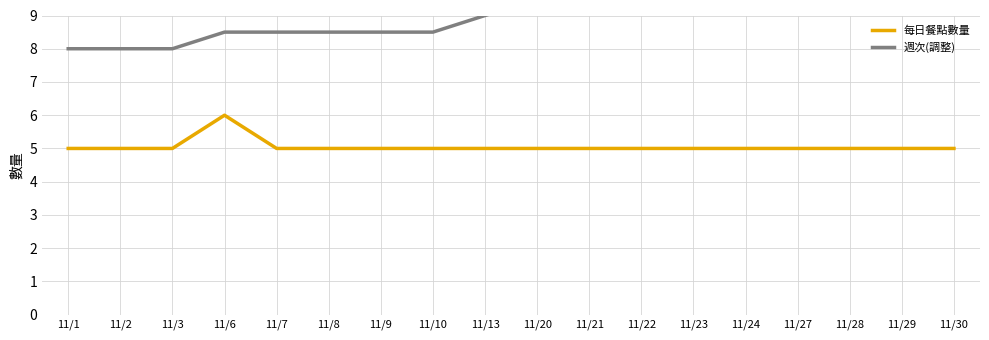

Count the 週次(調整) values in the range 8 to 9.

9